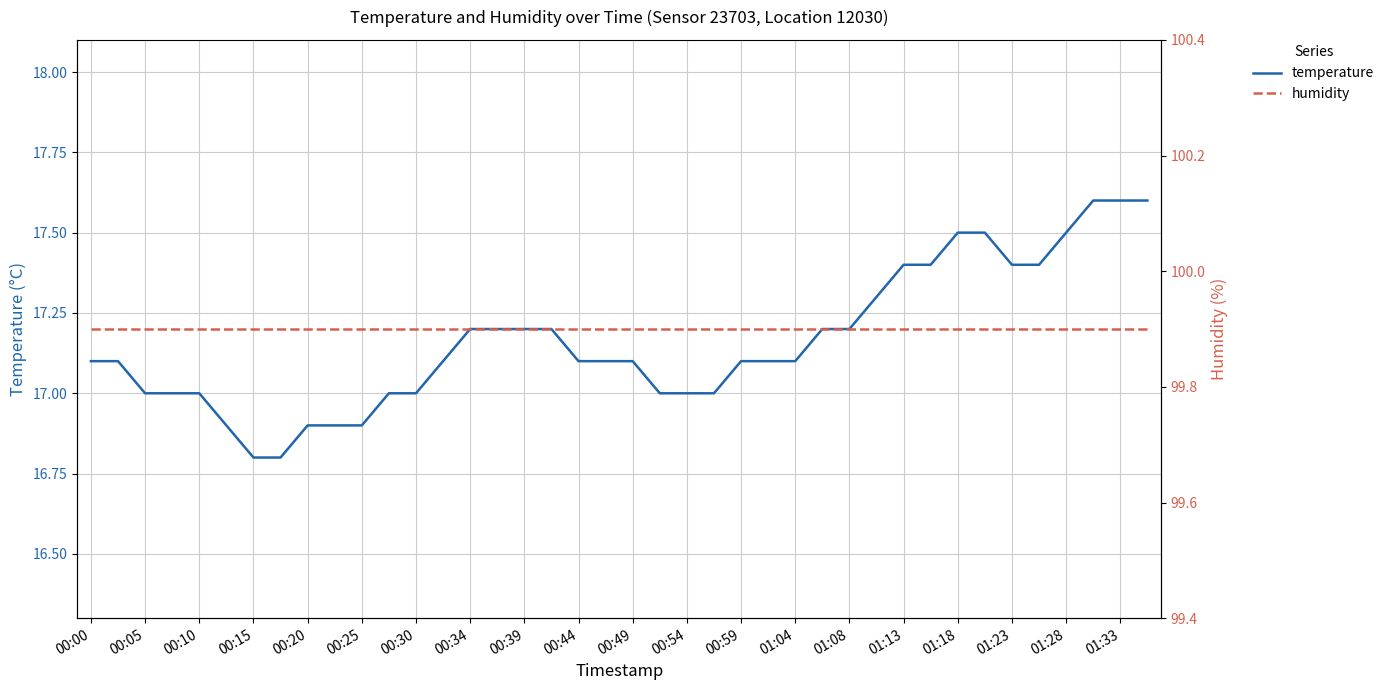

What is the value of the temperature point at the 37th from the left?

17.5